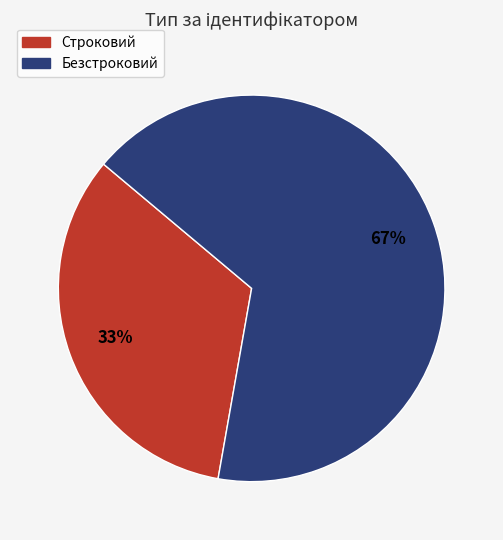

What is the smallest slice in the pie chart?

Строковий